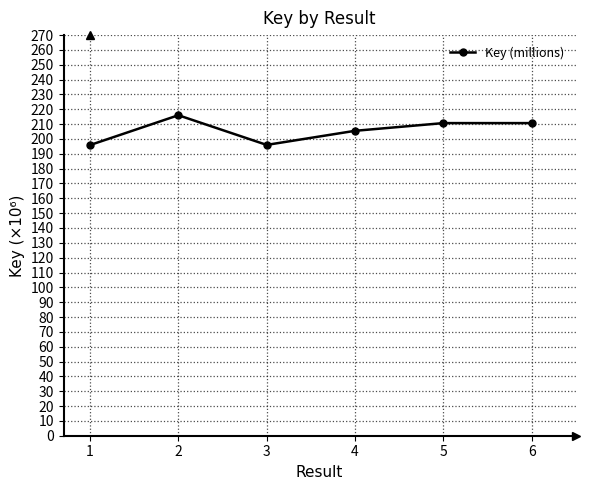

What is the smallest value displayed?

195.9